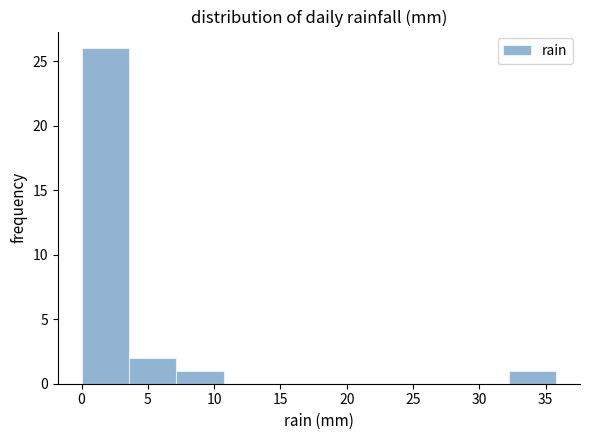

What is the height of the bar covering 32.0 to 36.0 on the x-axis? Neither the bar edges nor the heights are printed on the chart, so give them approximately, as read against the axes.

1